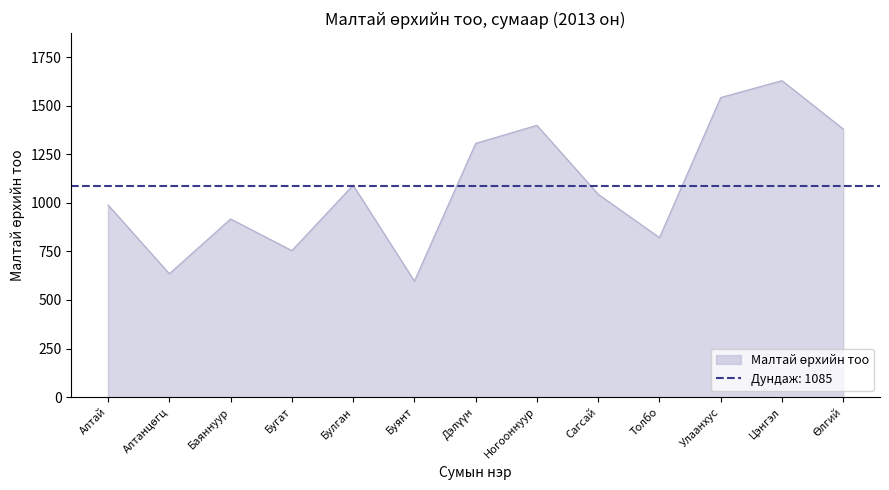

List the labels in order of value, largest first.

Цэнгэл, Улаанхус, Ногооннуур, Өлгий, Дэлүүн, Булган, Сагсай, Алтай, Баяннуур, Толбо, Бугат, Алтанцөгц, Буянт